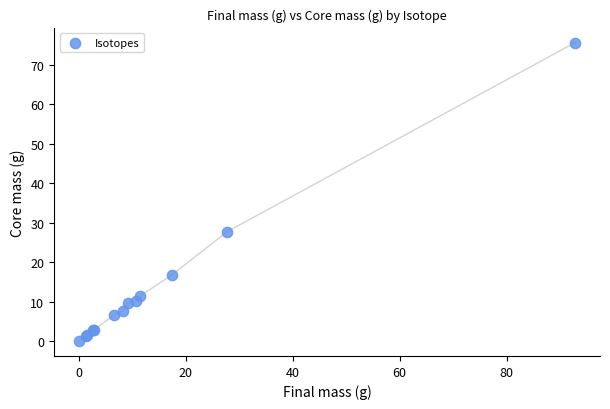

What Y value in the scatter plot is closest to 37?

27.8